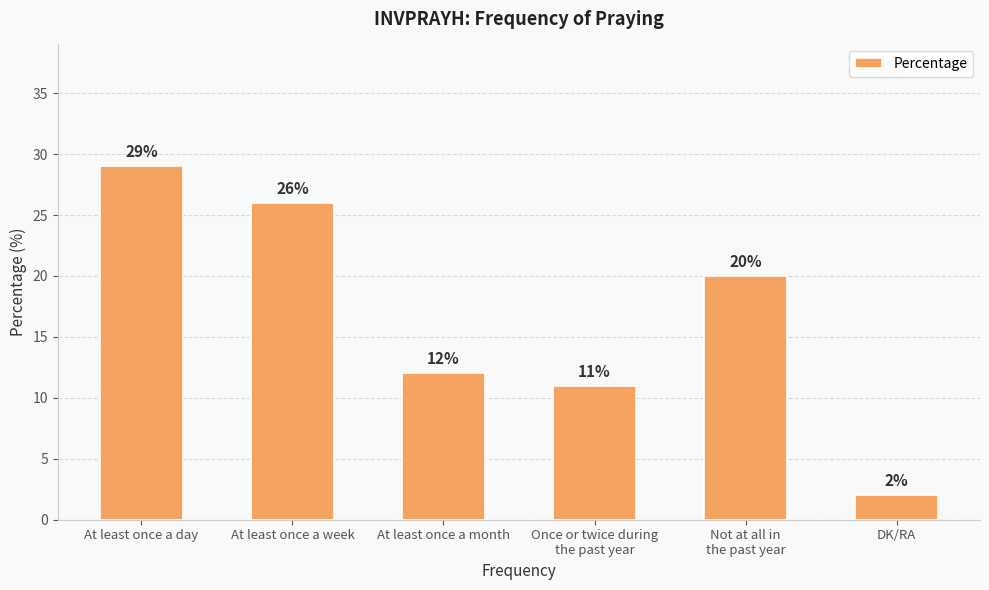

The chart shows a value of 46 at At least once a day. True or false?

False